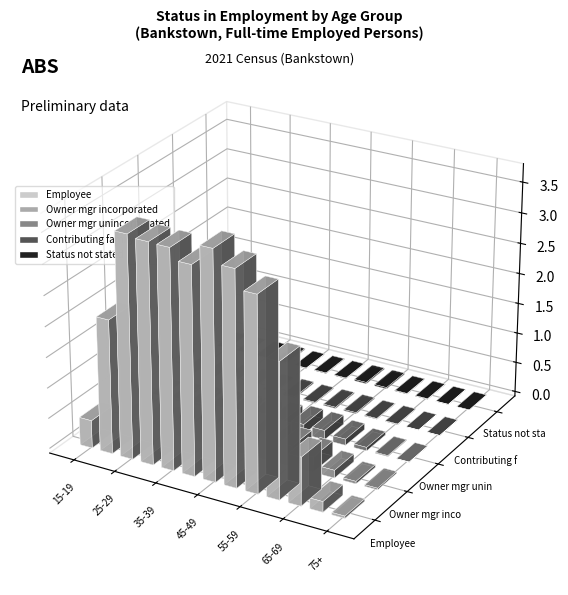

How many categories are shown in the chart?

13